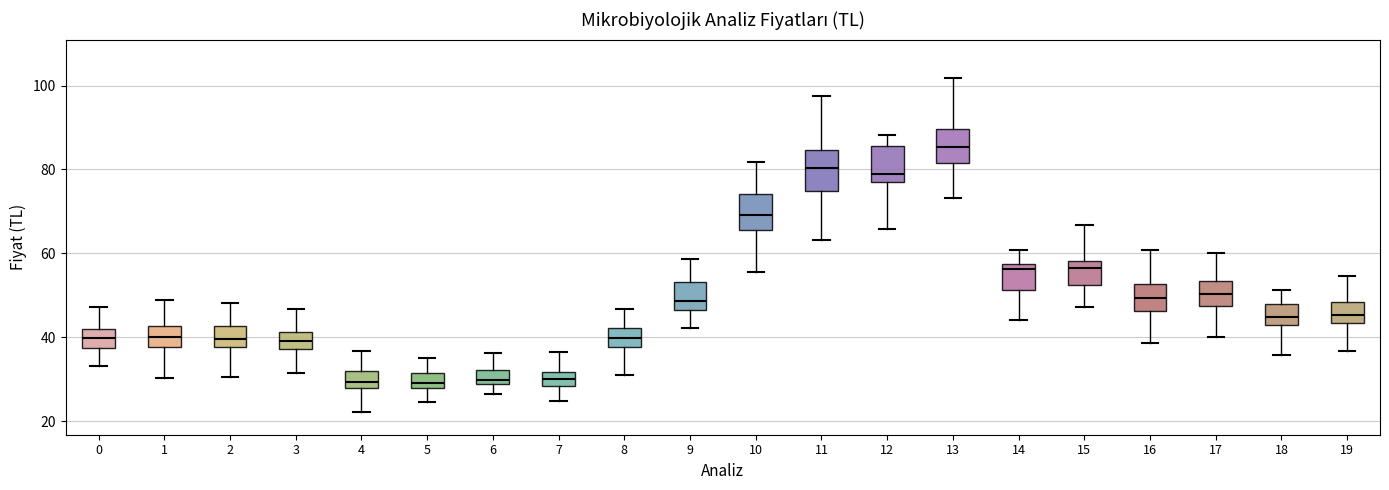

Where is the lower edge of the box at x = 14 on the y-axis? The values are not printed on the chart, so give them approximately, as read against the axis.

52